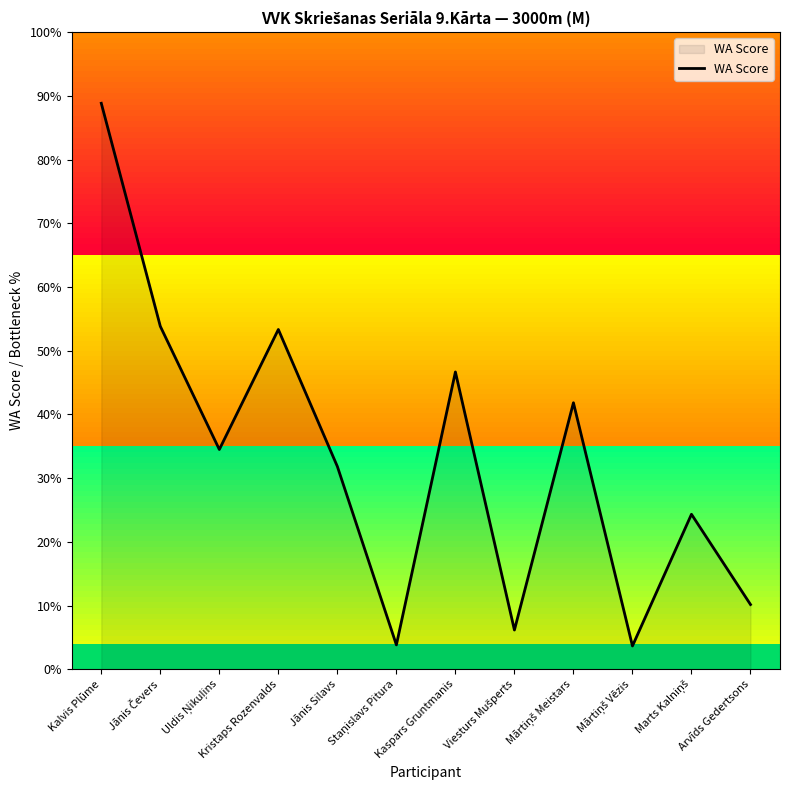

Is this an area chart (filled region under the line)?

Yes